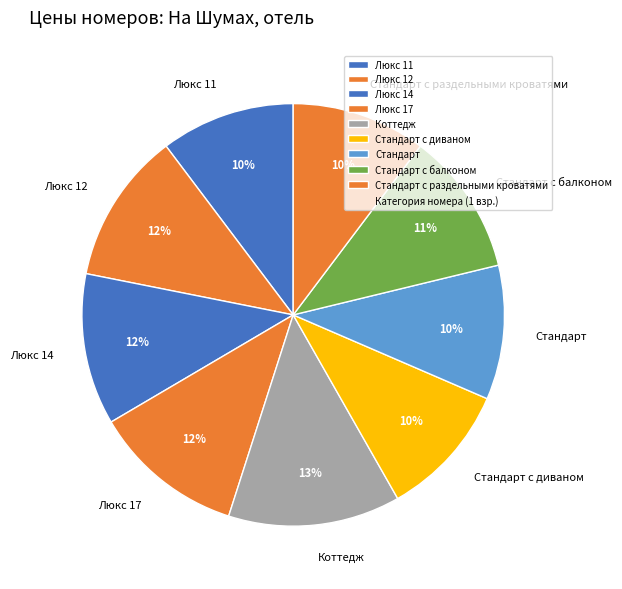

How many slices are in this pie chart?

9